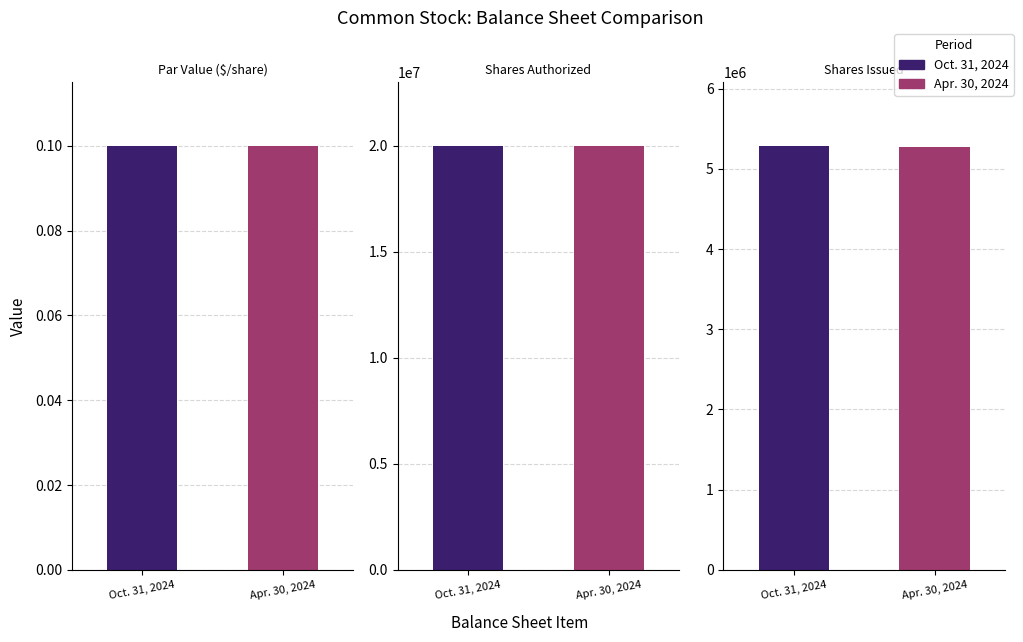

The value of Apr. 30, 2024 at Shares Issued is 5271309.0. True or false?

True